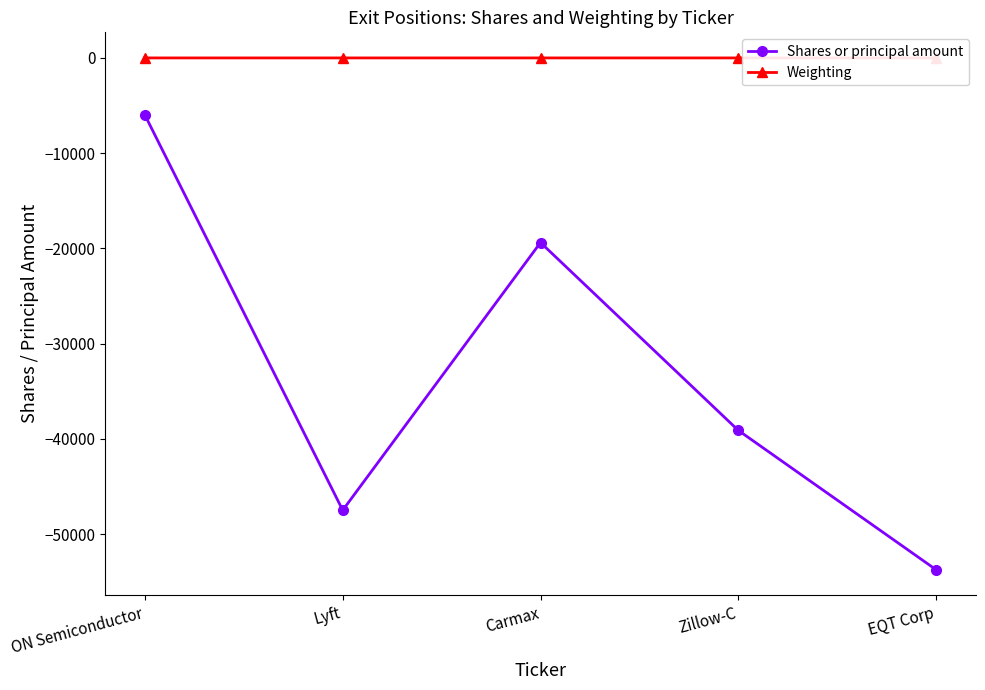

At which label is Shares or principal amount closest to -29875?

Zillow-C